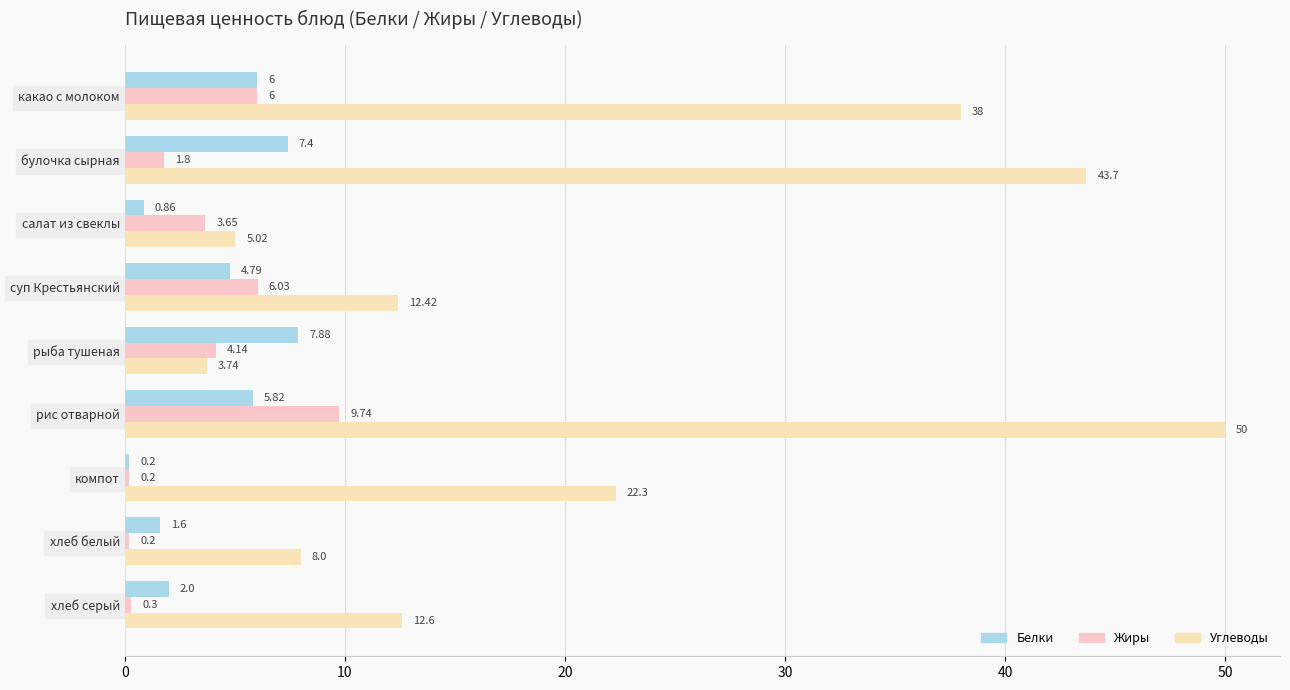

What is the maximum value for Углеводы?

50.0